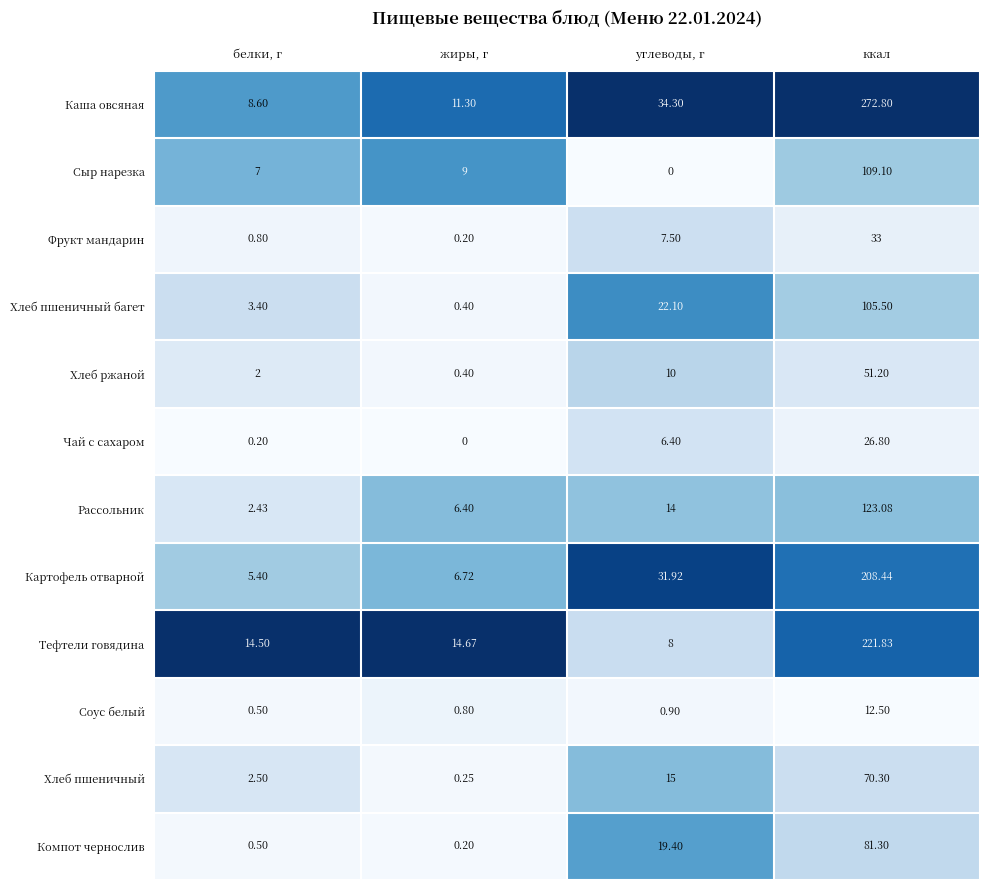

Between белки, г and углеводы, г, which series saw the biggest shift?

Картофель отварной